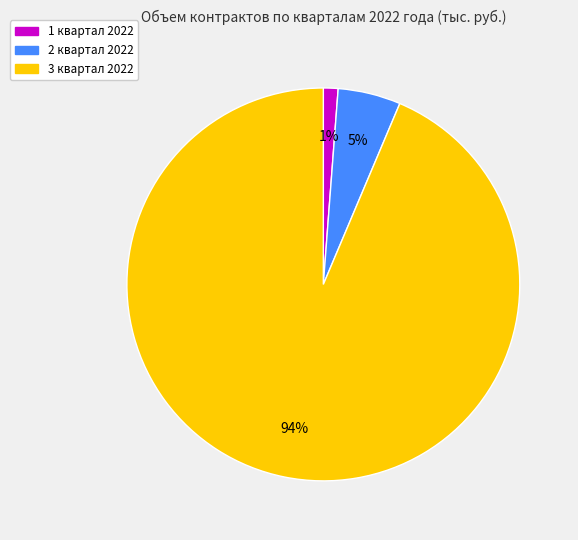

To the nearest percent, what is the average slice percentage?

33%